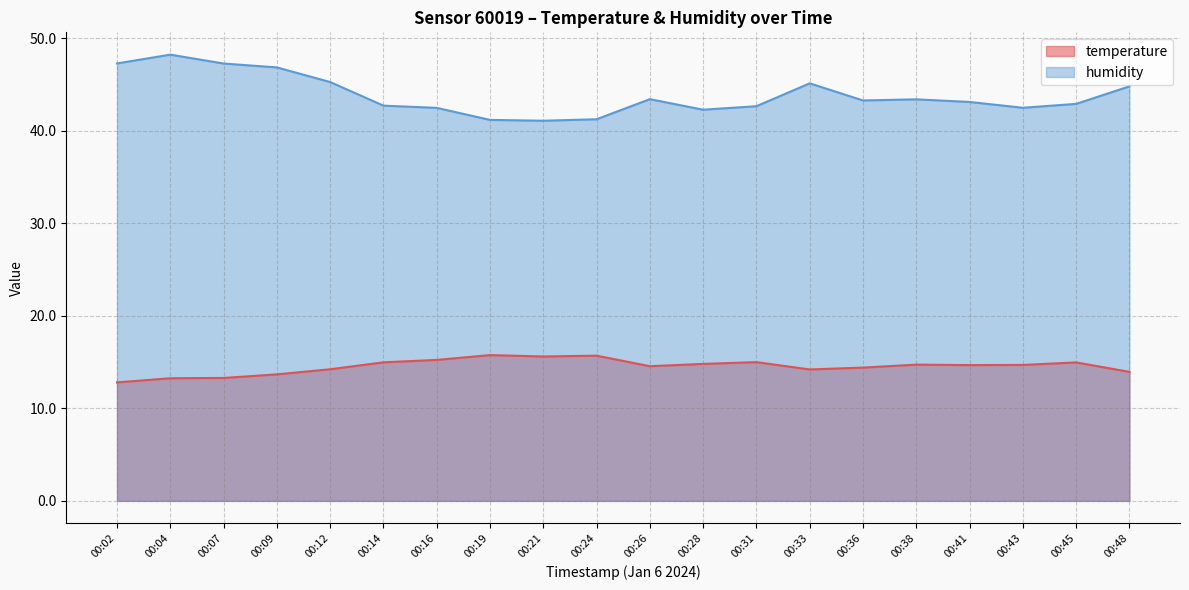

How many lines are shown in the chart?

2